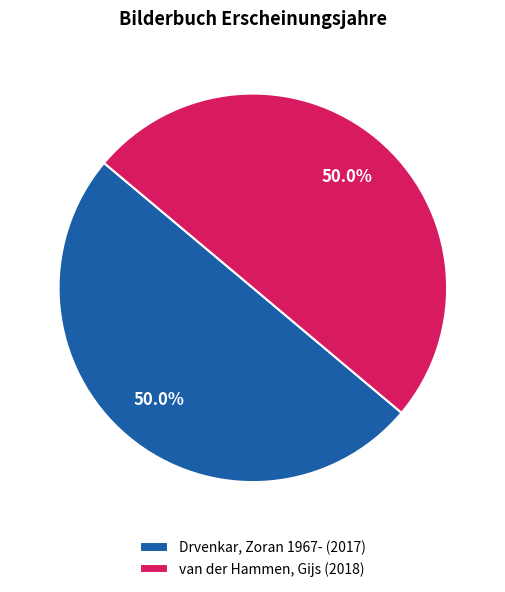

Do van der Hammen, Gijs (2018) and Drvenkar, Zoran 1967- (2017) together represent more than half of the pie?

Yes